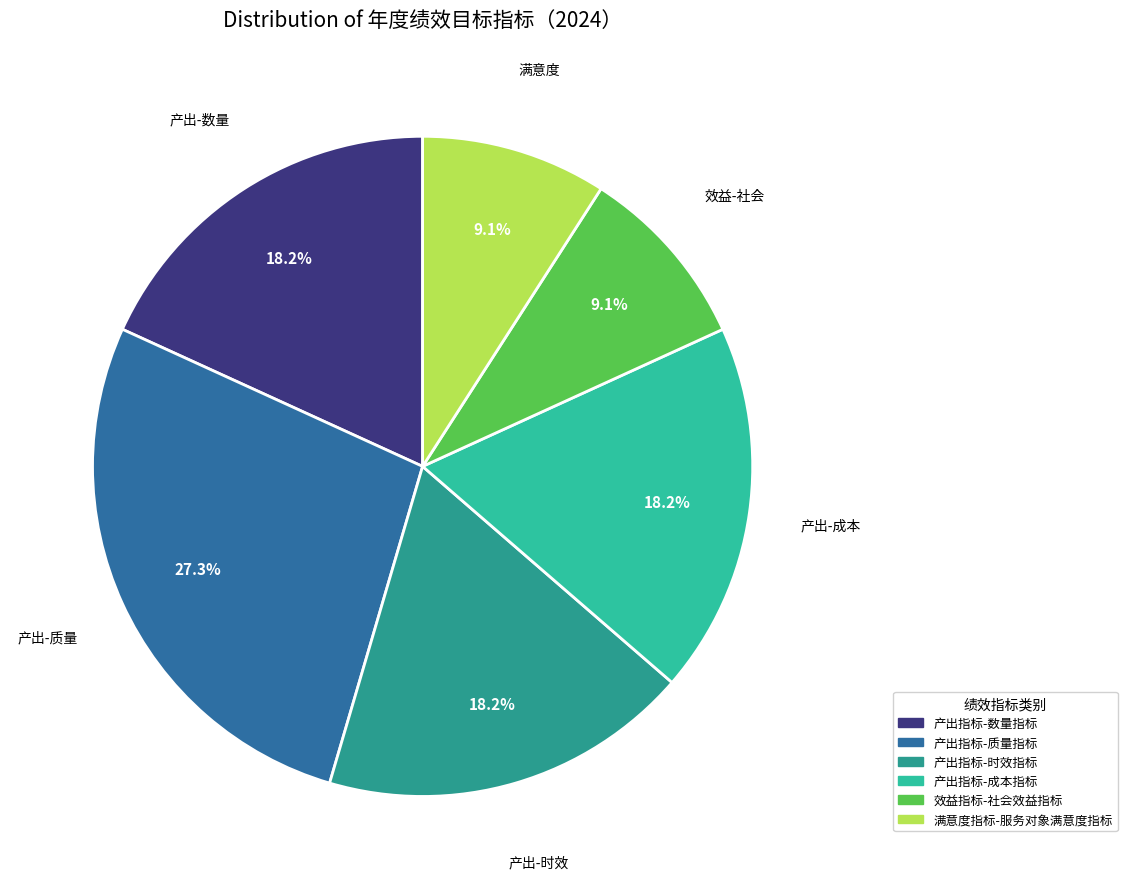

Does 产出指标-成本指标 account for over 50% of the chart?

No